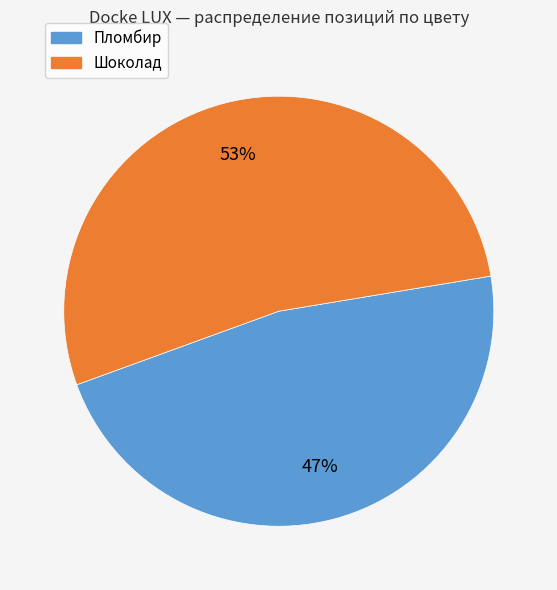

Is the sum of Шоколад and Пломбир greater than half?

Yes